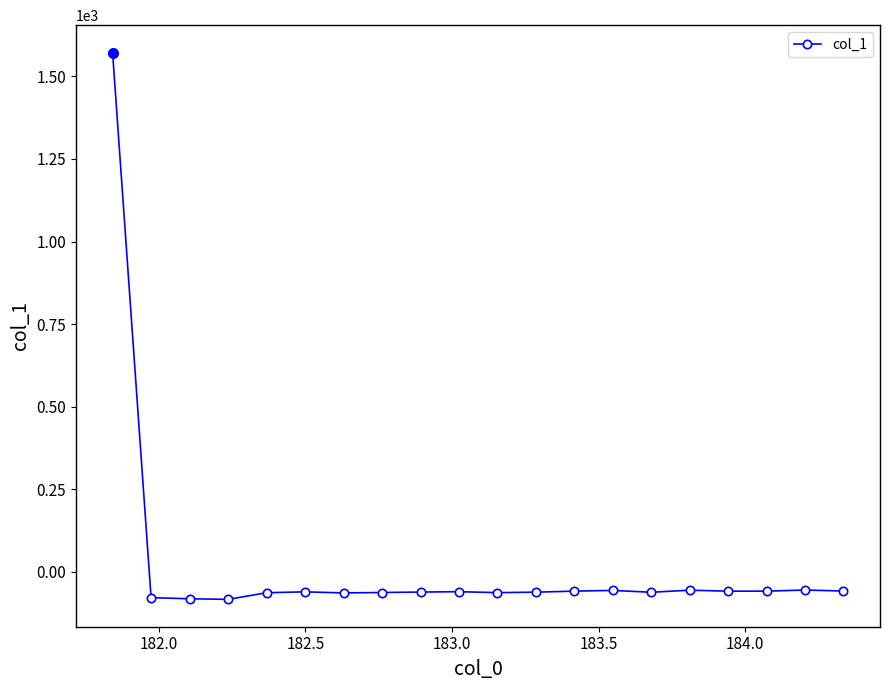

True or false: there are more than 1 points higher than both neighbors.

True